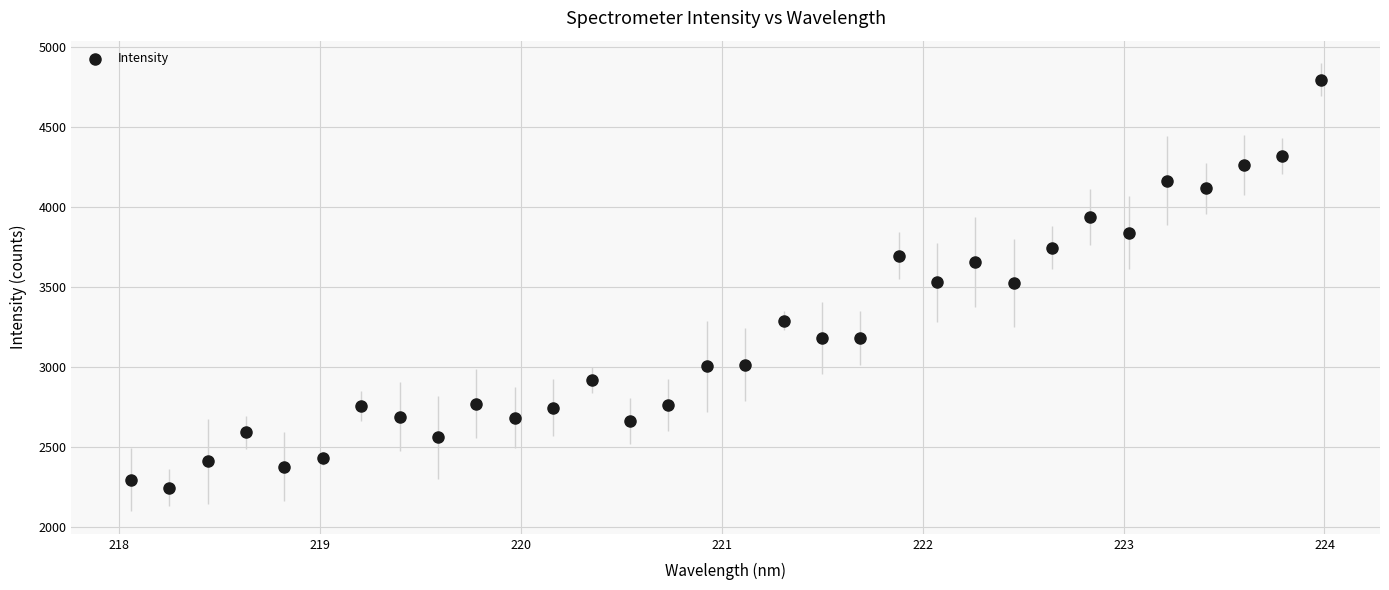

What is the range of X values (max minus min)?

5.9